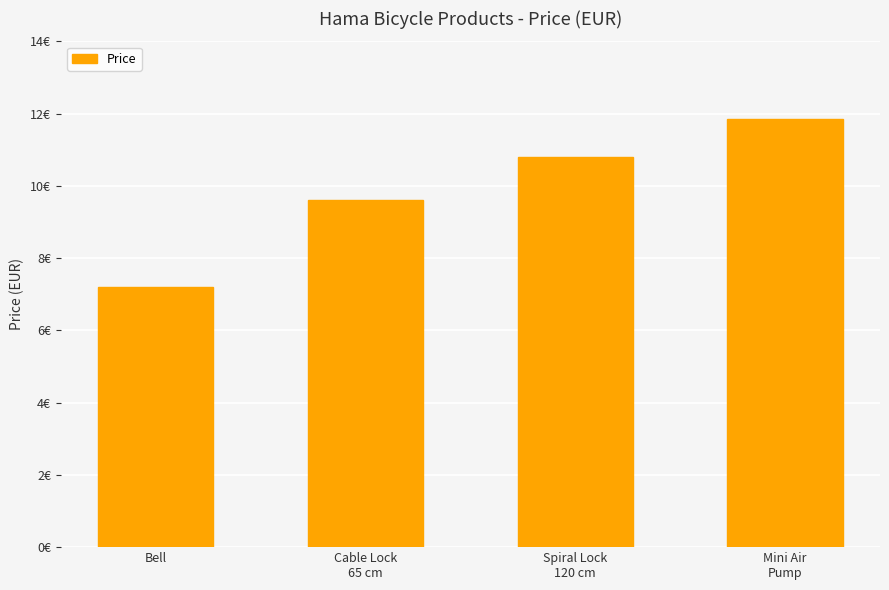

Which category has the highest value across all series?

Mini Air
Pump